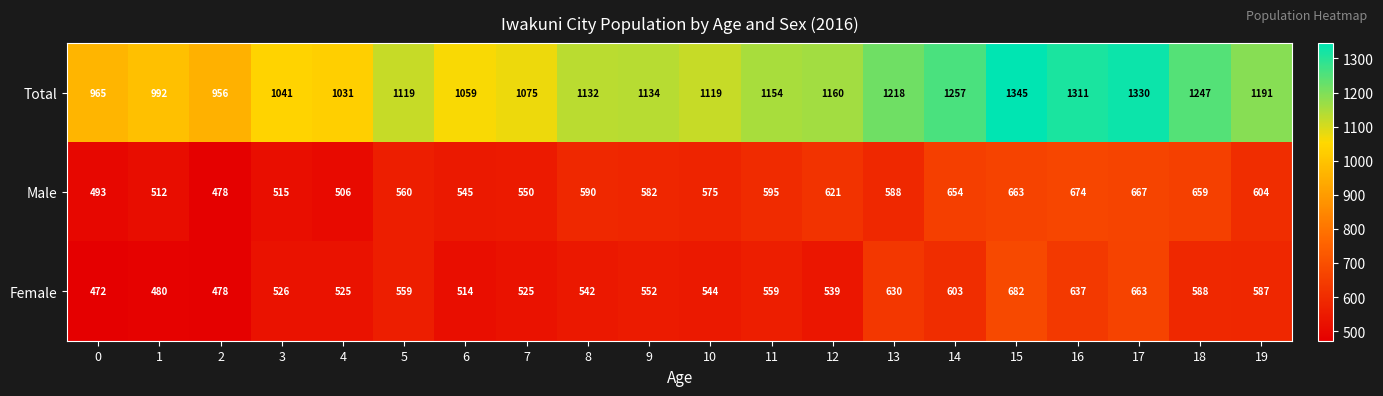

At which label does Female reach its peak?

15